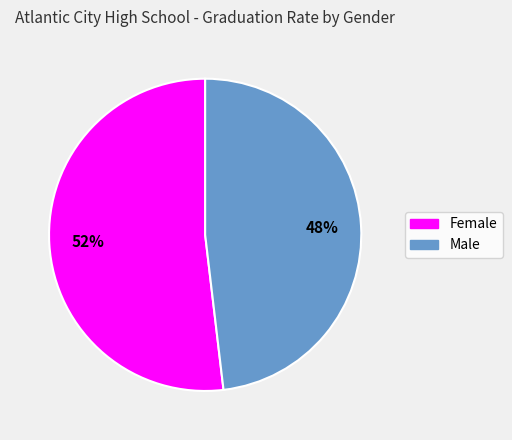

True or false: Female accounts for 52% of the total.

True